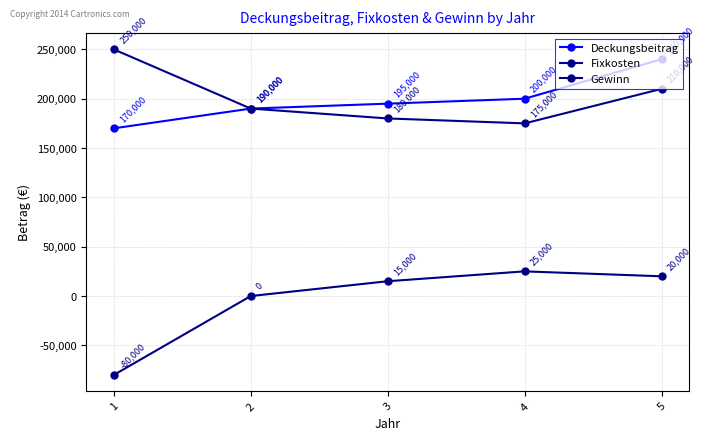

Which category has the lowest value in the Deckungsbeitrag series?

1